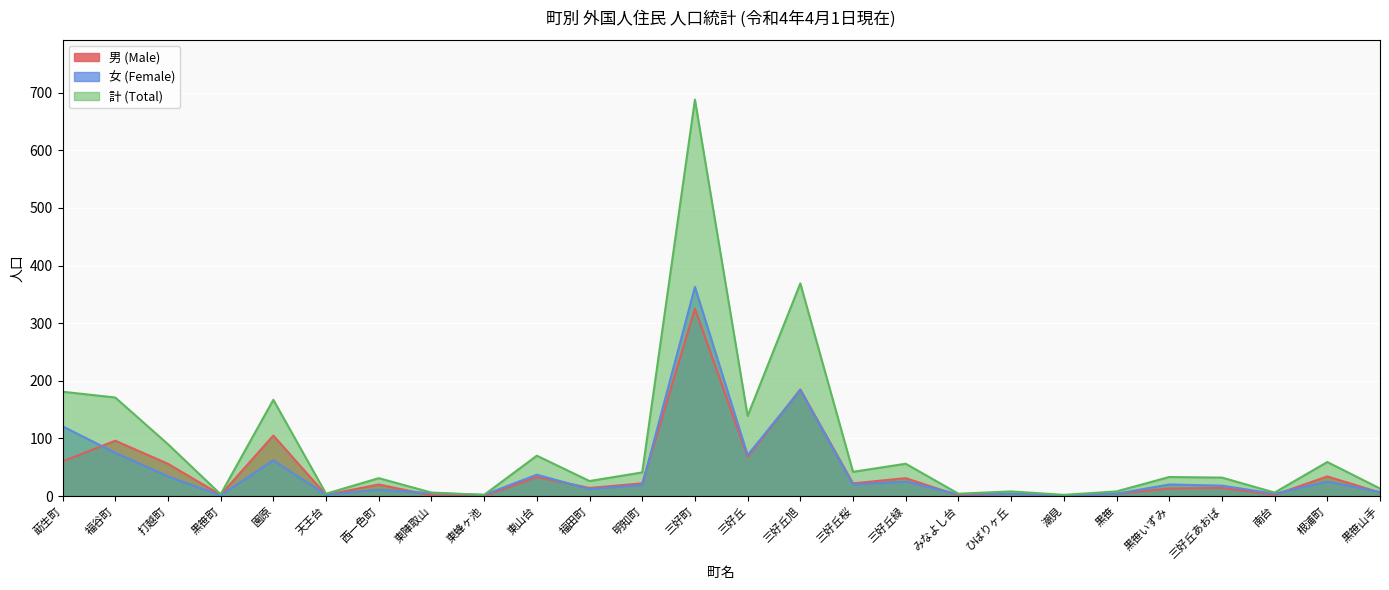

How many intersections are there between 男 (Male) and 女 (Female)?

8